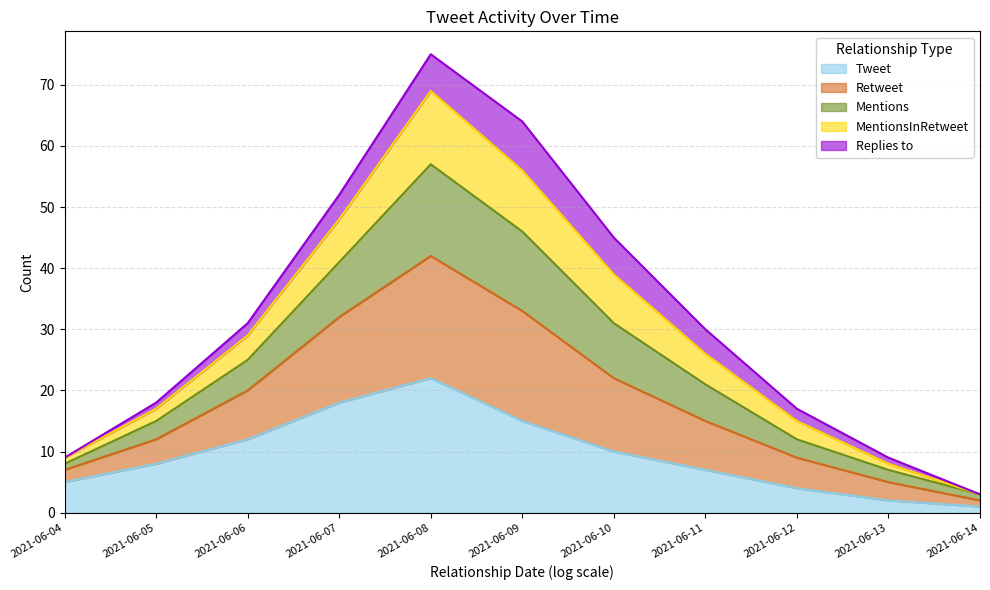

At which category is the sum across all series the highest?

2021-06-08